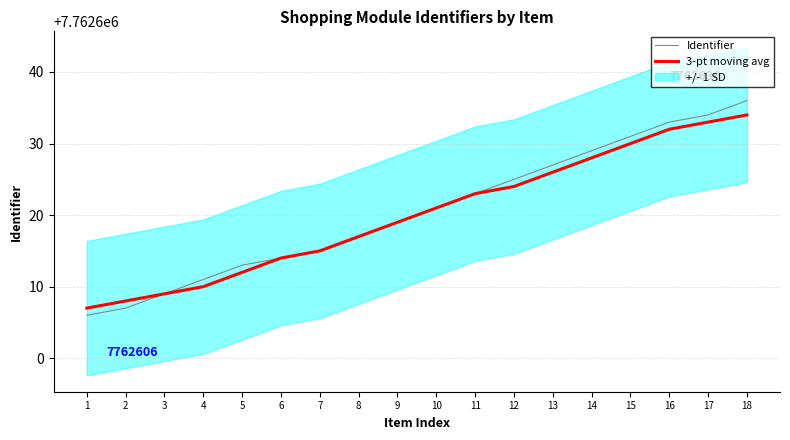

What is the difference between the maximum and second lowest values in the Identifier series?

29